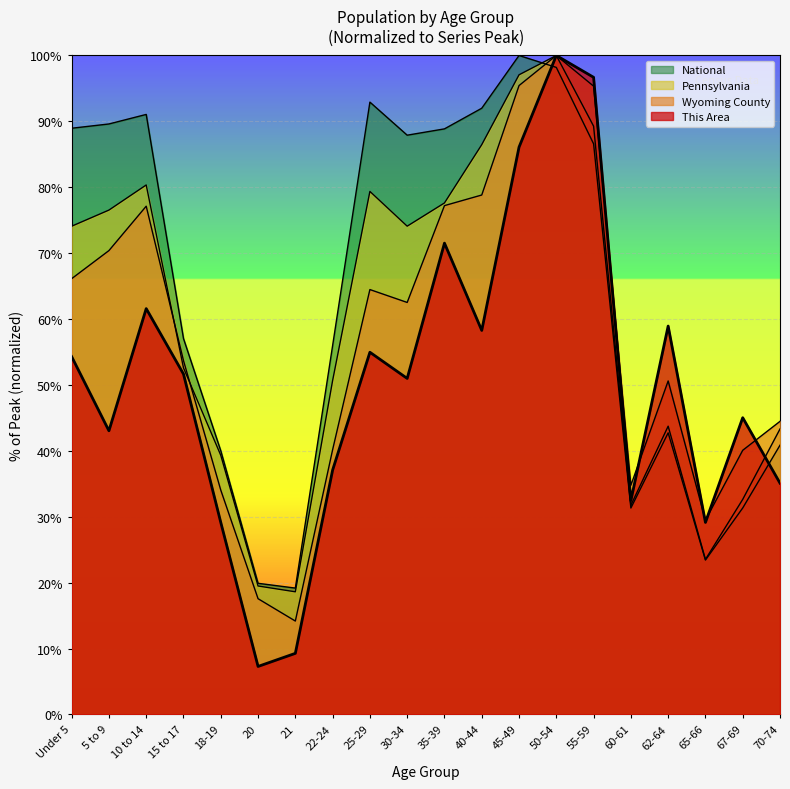

Which series has the largest range (max minus min)?

This Area